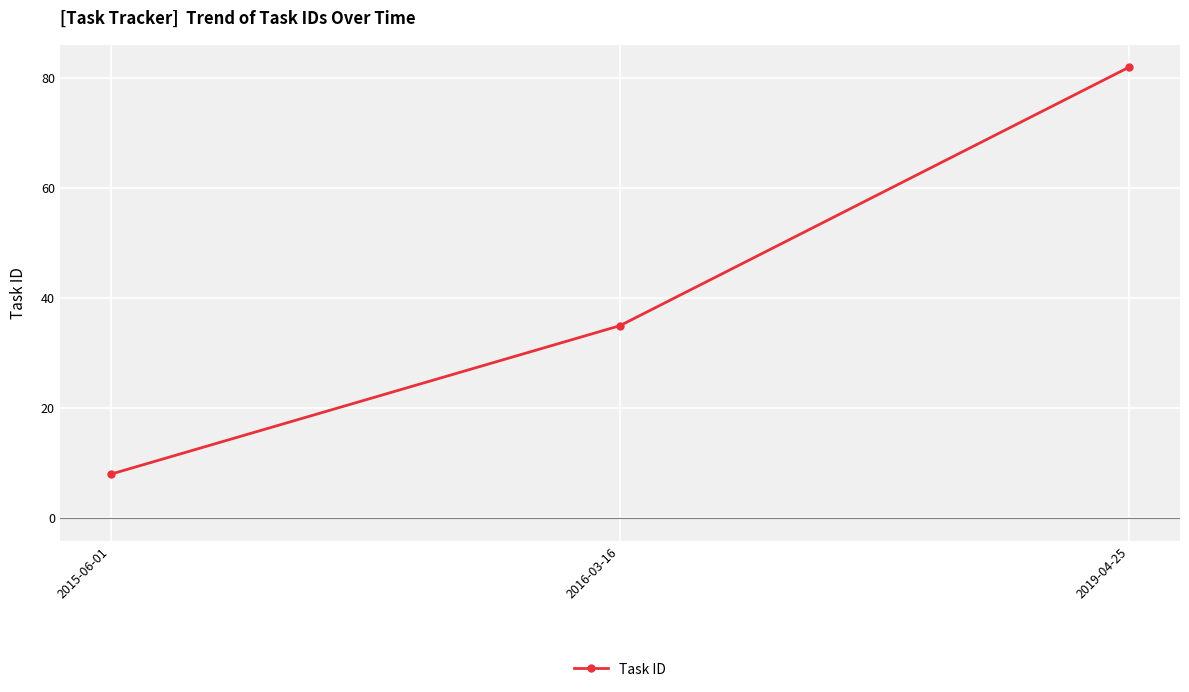

What is the ratio of the value at 2016-03-16 to the value at 2015-06-01?

4.4